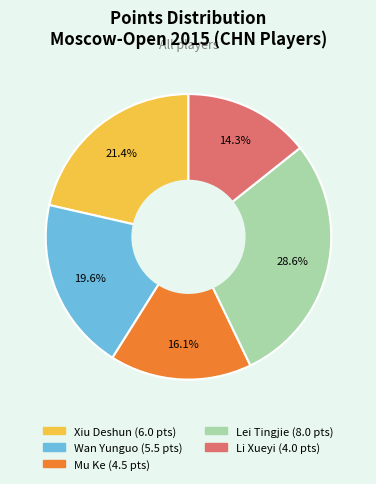

What is the largest slice in the pie chart?

Lei Tingjie